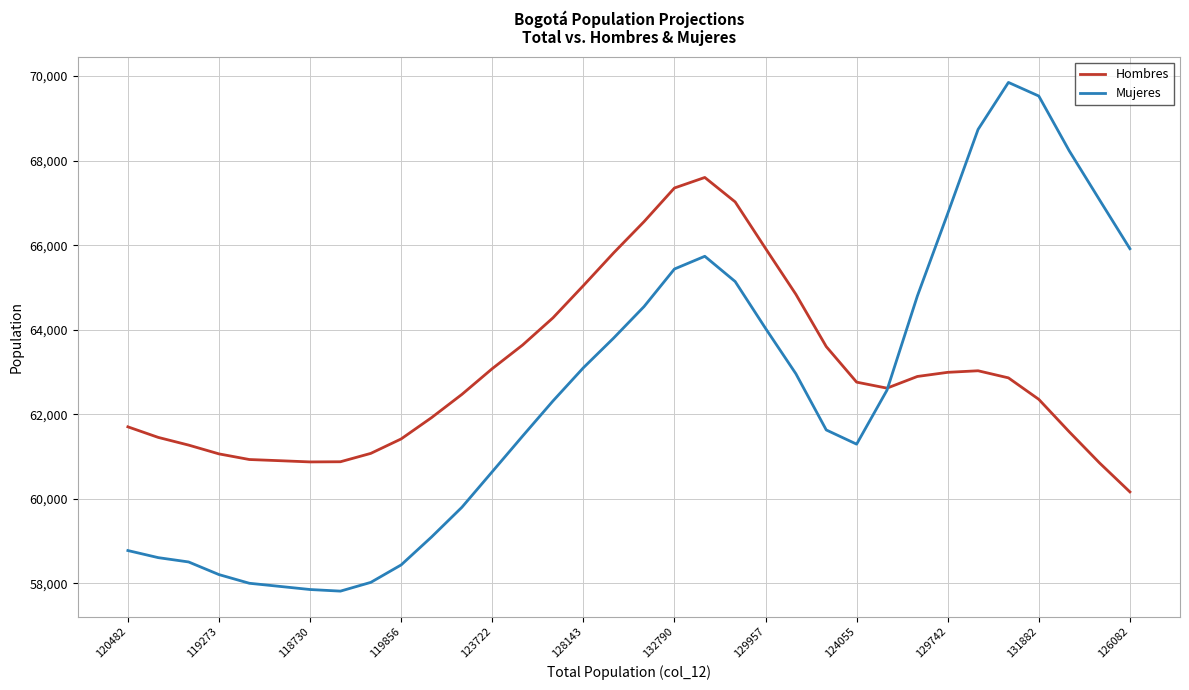

What is the smallest value displayed?

57818